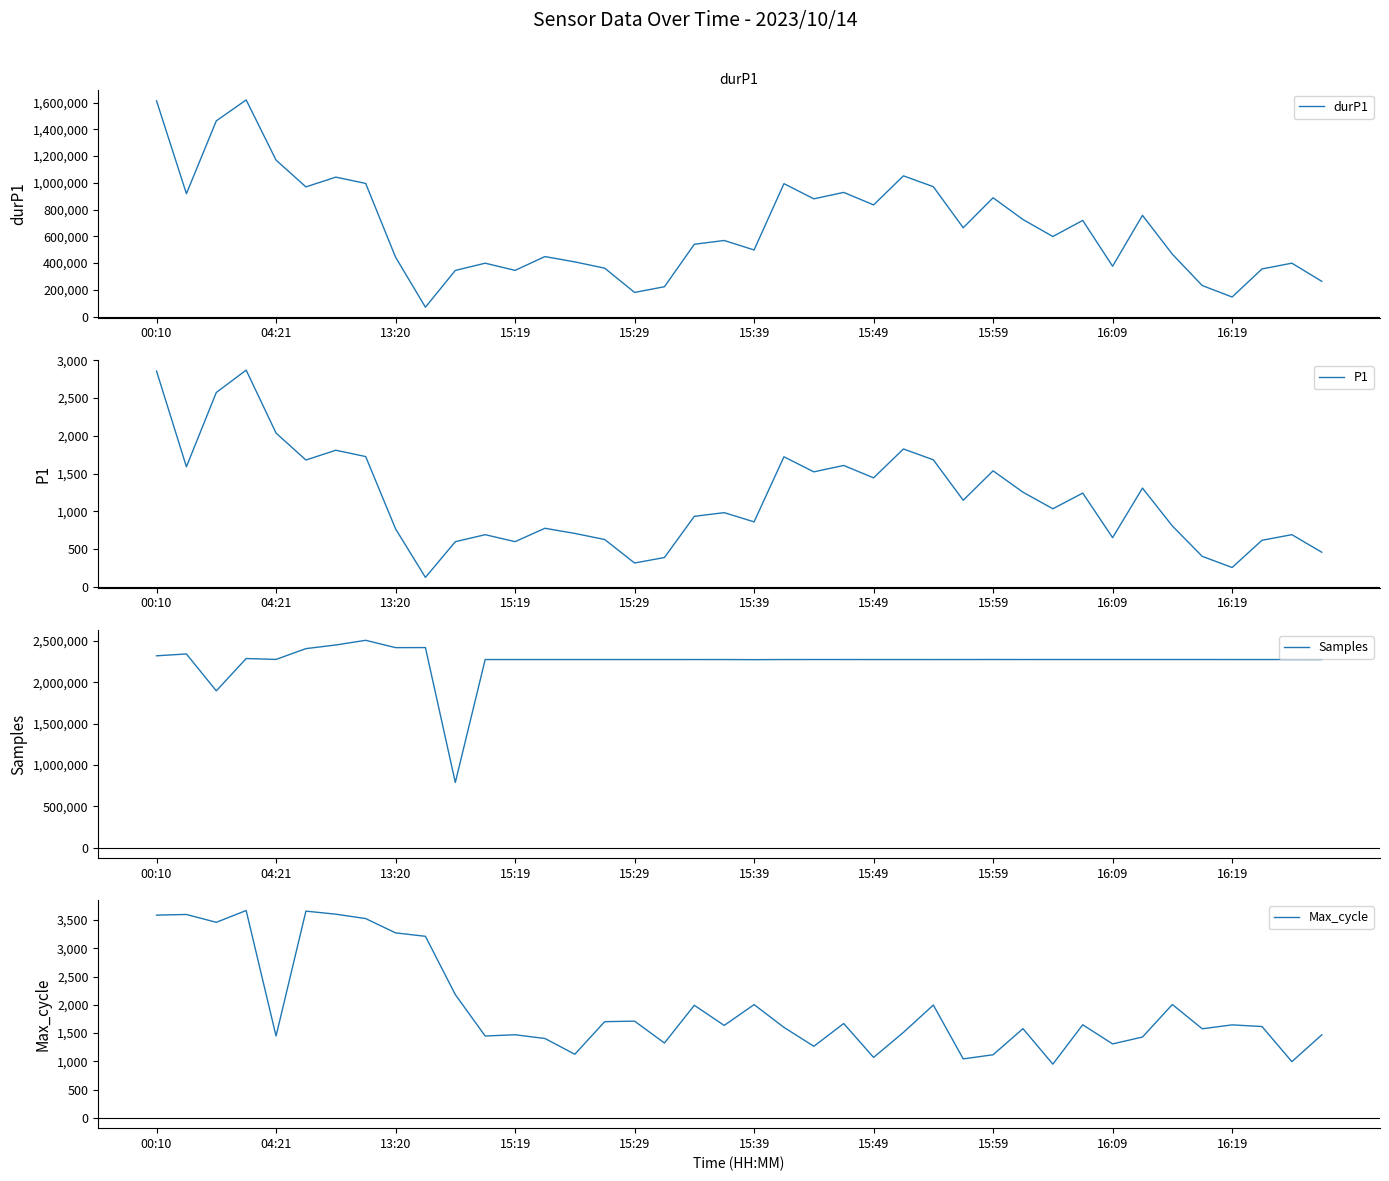

True or false: Samples and durP1 intersect in this chart.

False